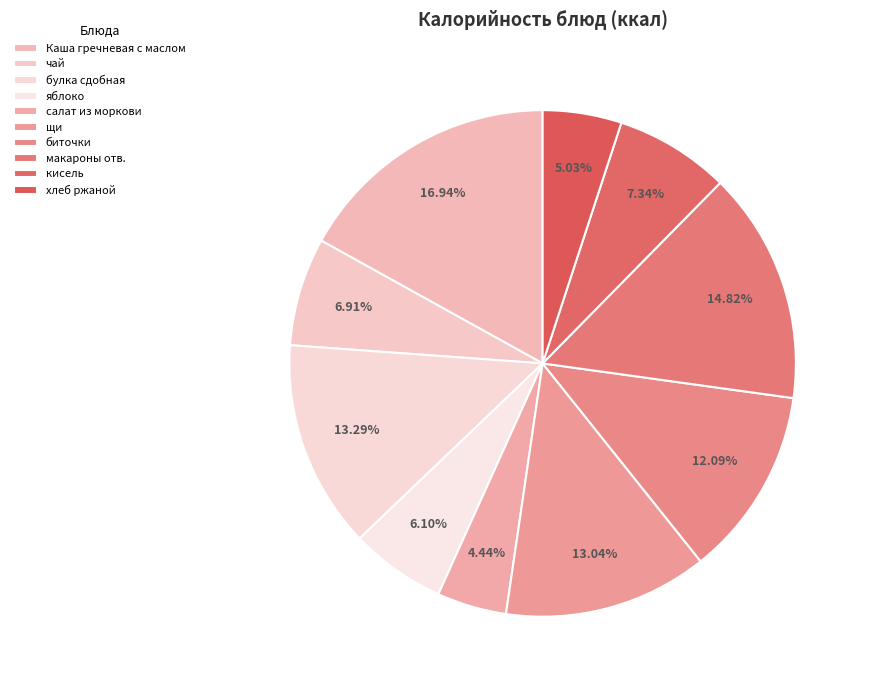

Count the number of slices in the pie.

10